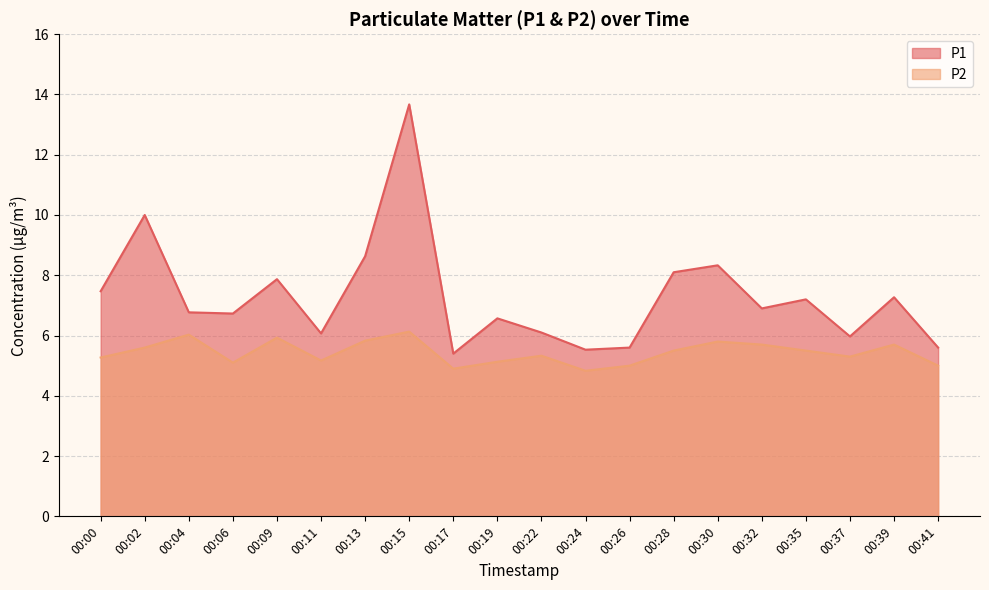

True or false: P2 has a value of 8.8 at 00:04.

False